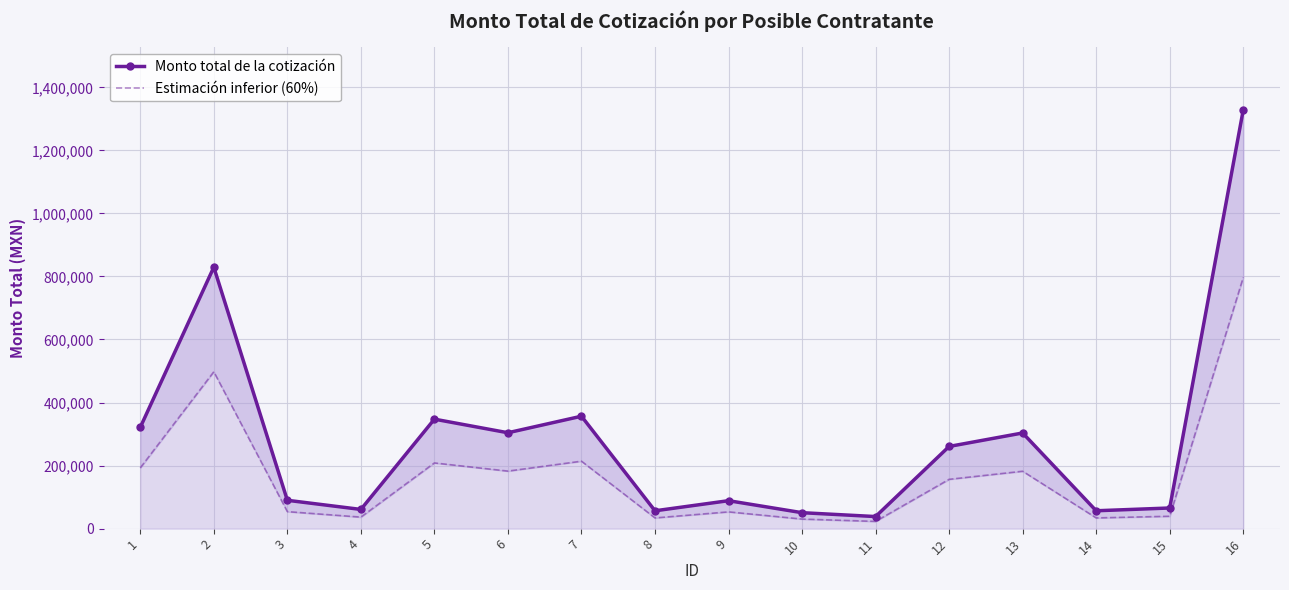

What is the difference between the maximum and second lowest values in the Estimación inferior (60%) series?

766575.8